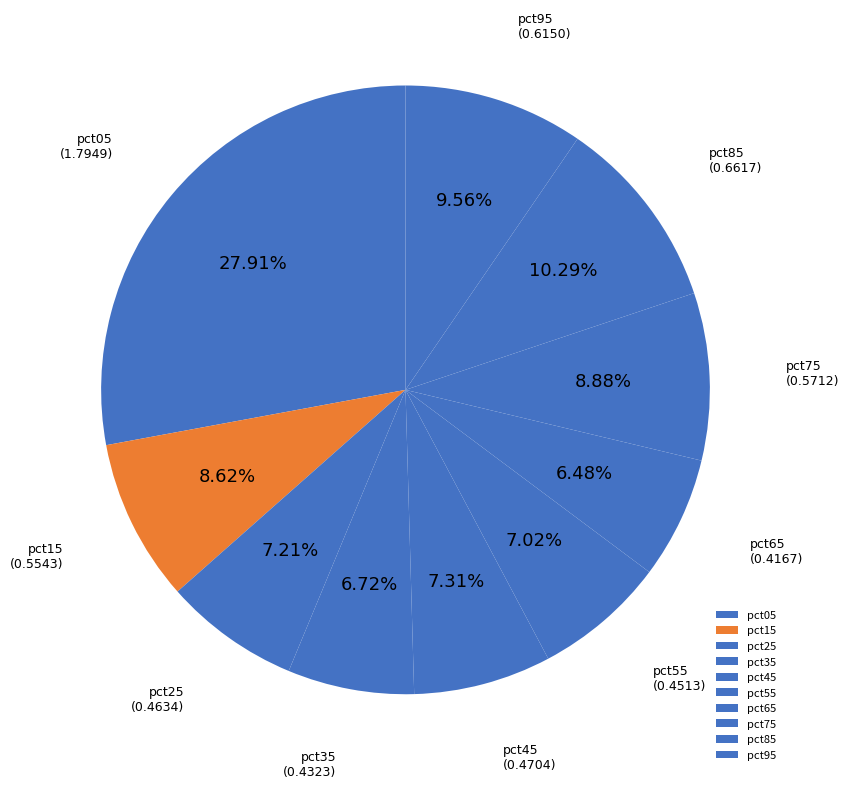

Approximately how many times larger is the value at pct45 compared to pct05?

0.3